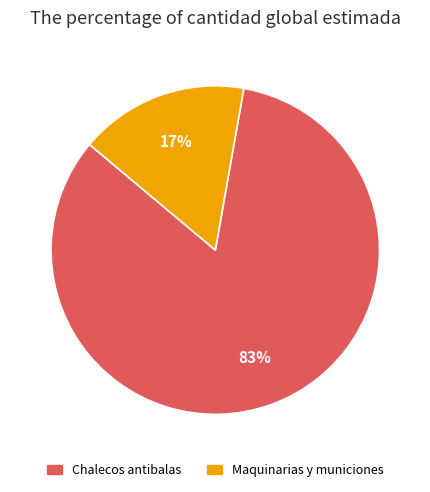

To the nearest percent, what percentage of the pie is Chalecos antibalas?

83%